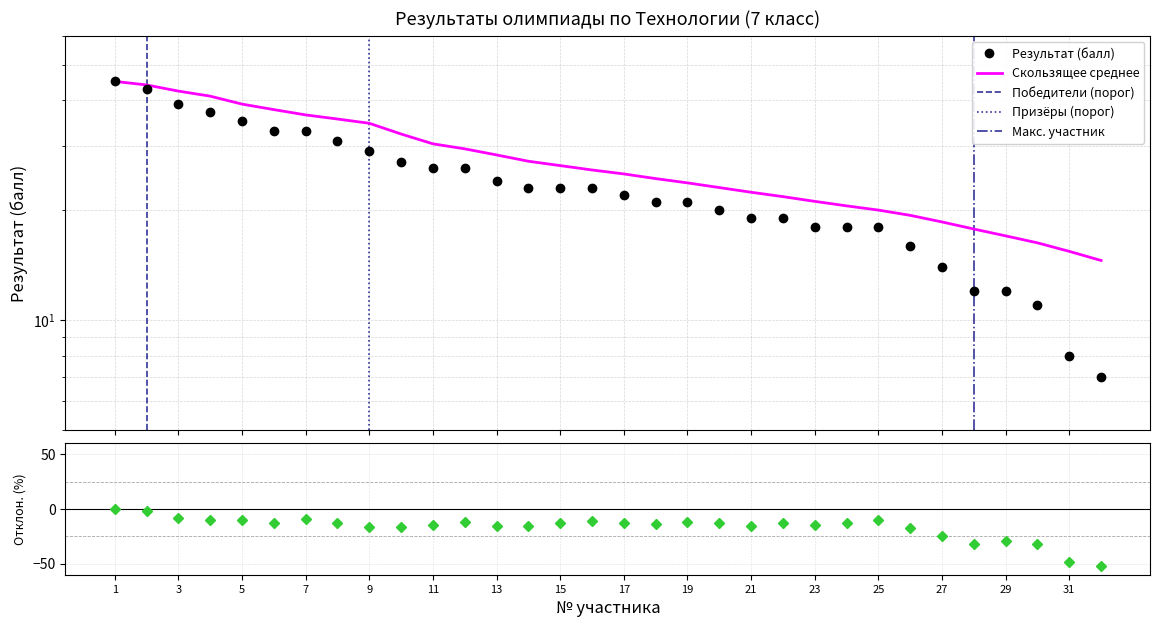

What is the greatest value displayed?

45.0